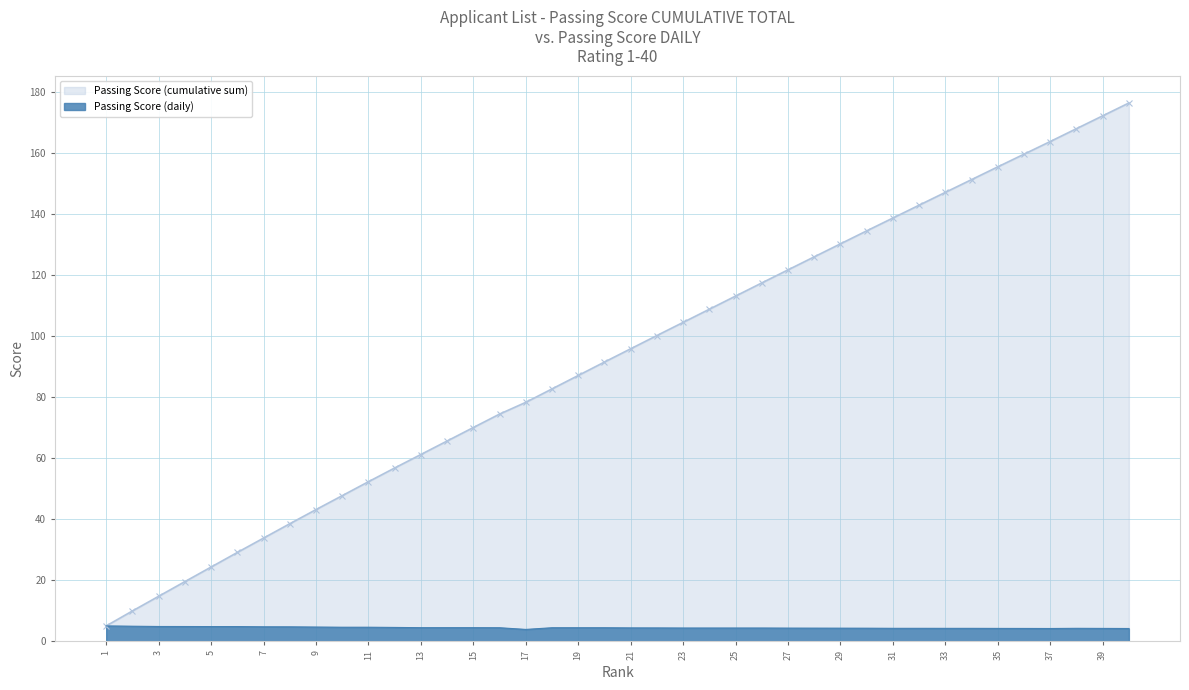

Rank the series by their average value, from highest to lowest.

Passing Score (cumulative sum), Passing Score (daily)